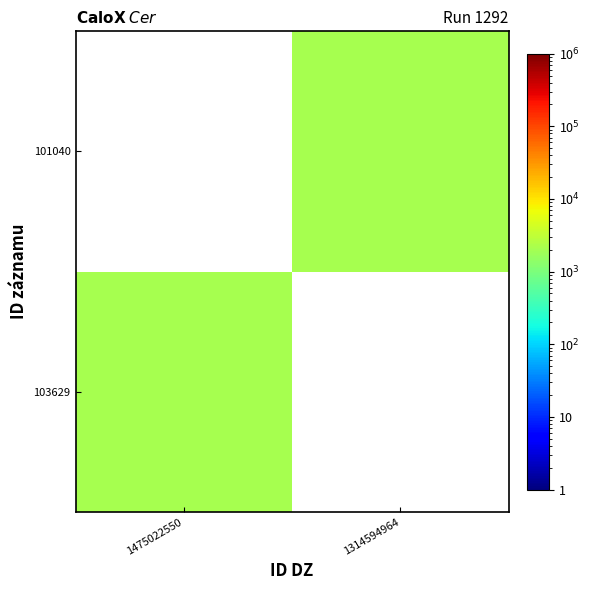

At 1475022550, list the series in order from largest to smallest.

103629, 101040